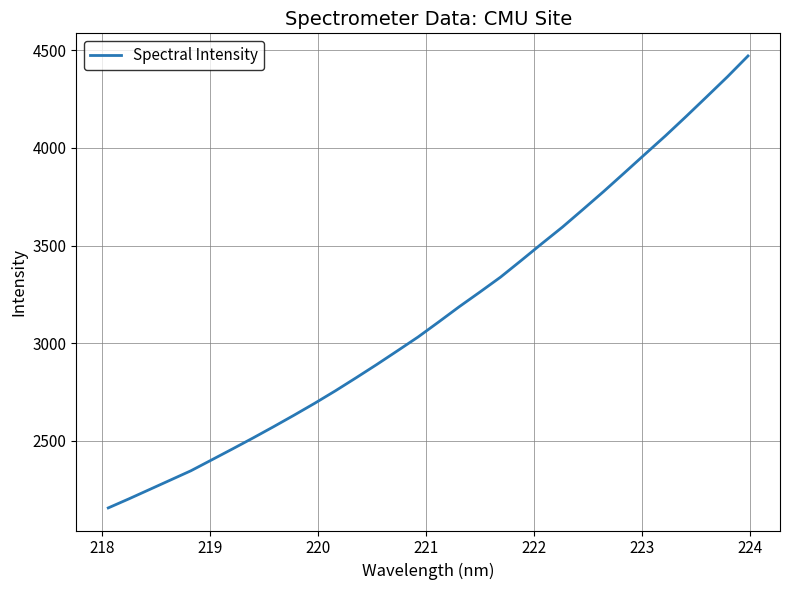

What is the difference between the maximum and minimum values?

2315.3